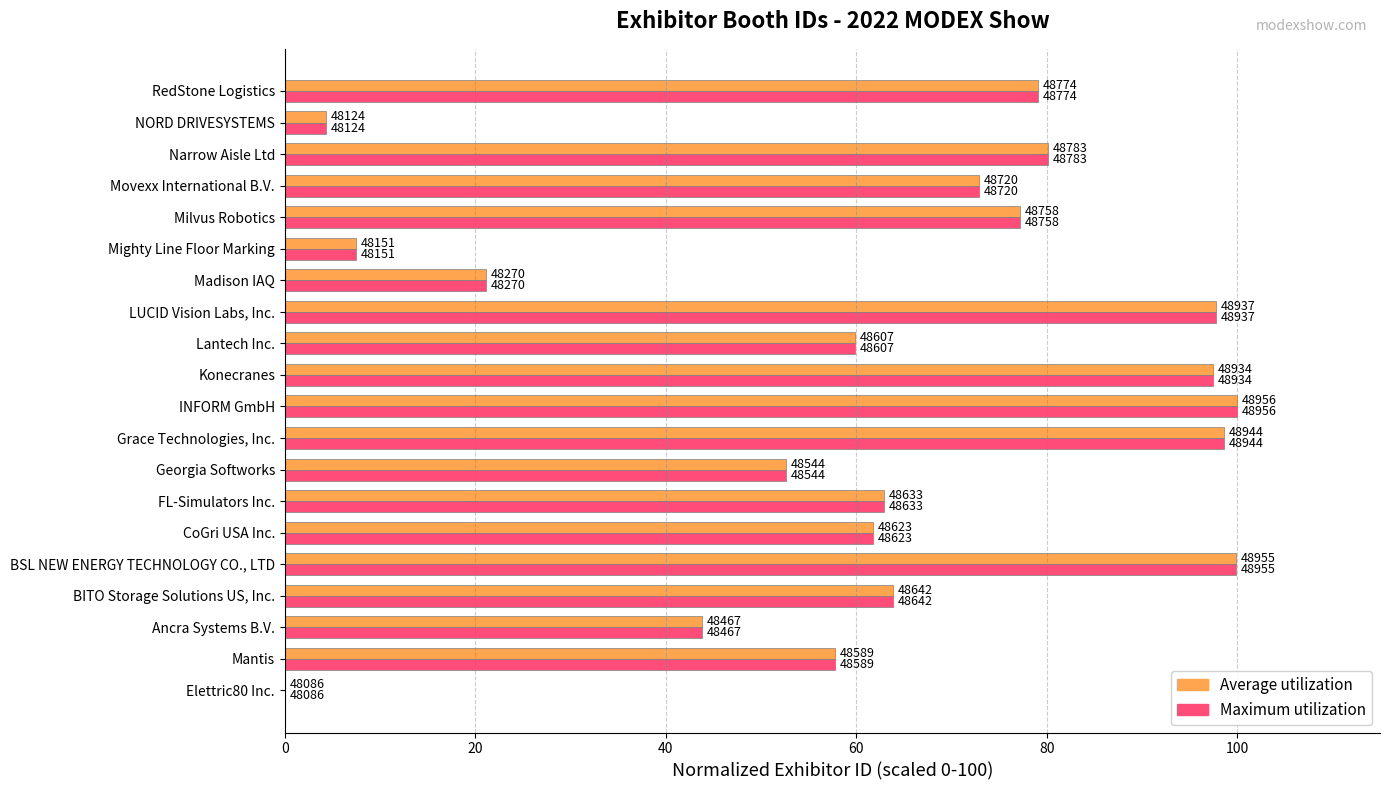

What is the value of the Average utilization bar at the 20th from the left?

79.1